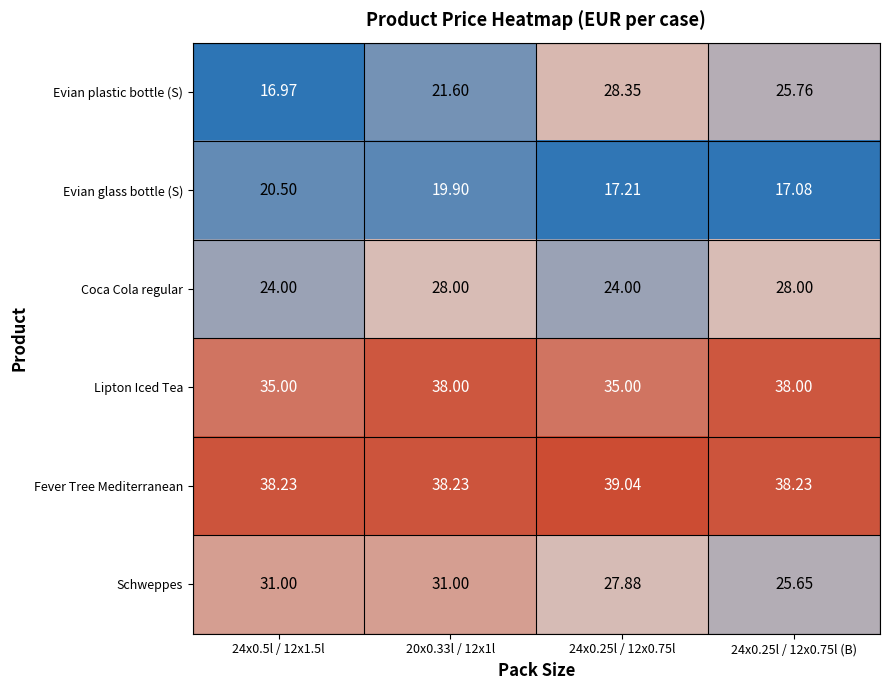

Which series has the largest total across all categories?

Fever Tree Mediterranean